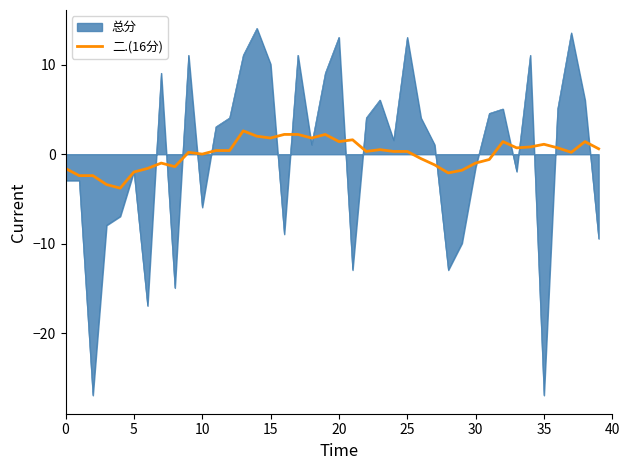

What is the smallest value displayed?

-26.9